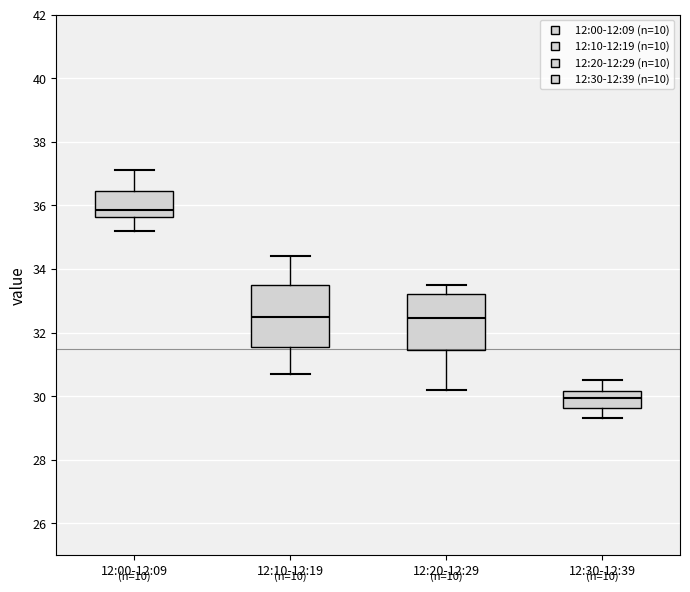

Where does the lower whisker of the box for 12:20-12:29 end on the y-axis? The values are not printed on the chart, so give them approximately, as read against the axis.

30.2